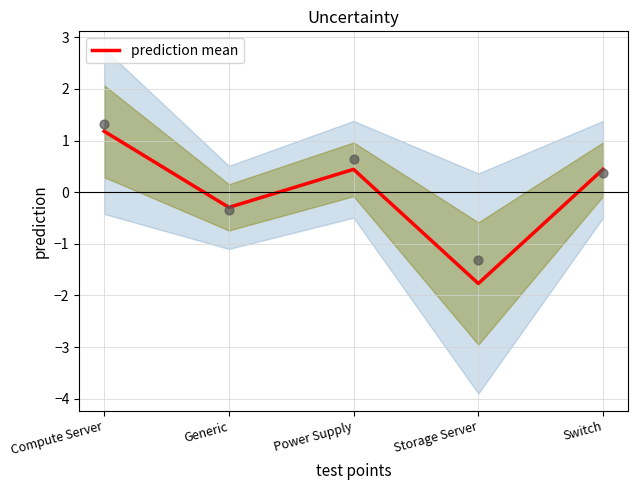

What is the change in value from Compute Server to Generic?

-1.5